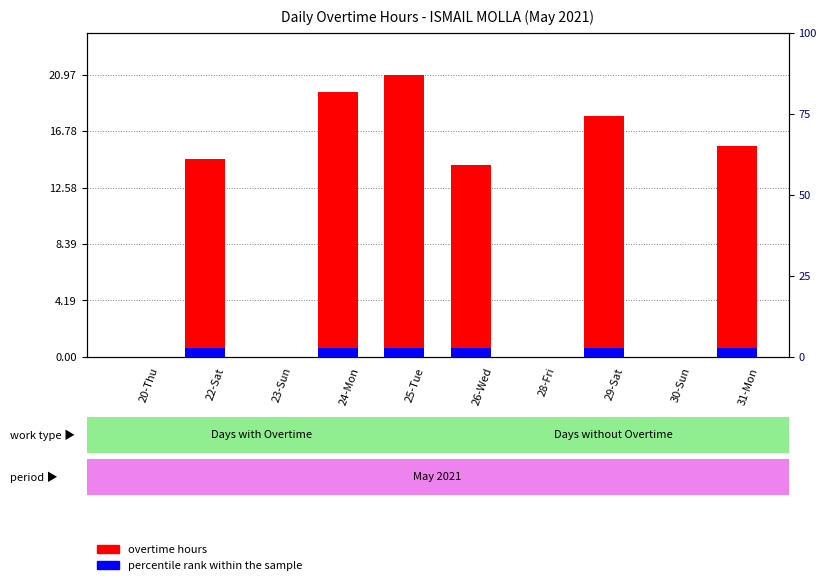

Rank the series by their average value, from highest to lowest.

overtime hours, percentile rank within the sample